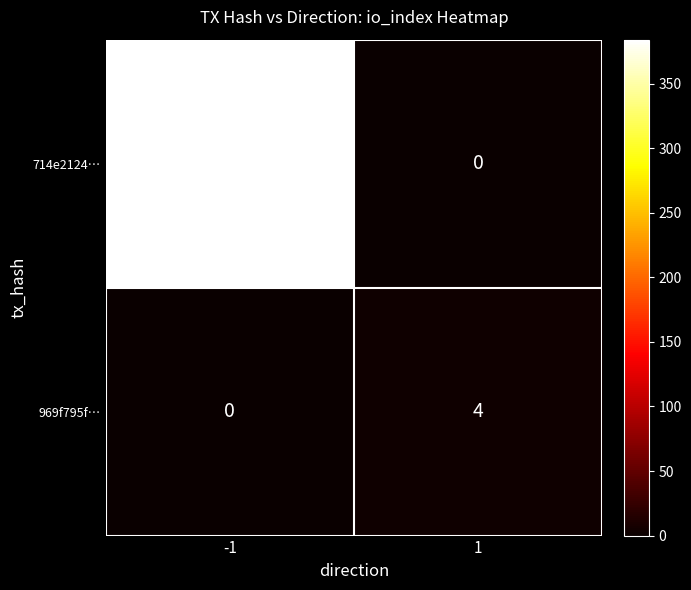

True or false: 969f795f… has a value of 2 at -1.

False